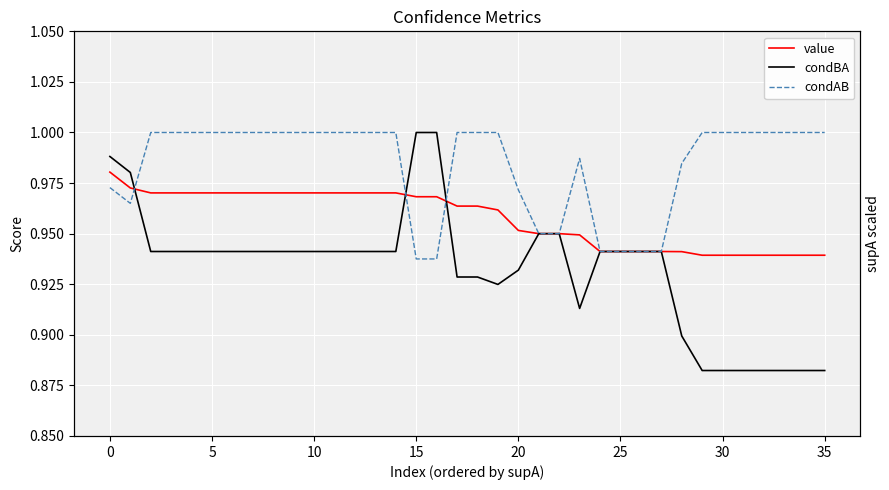

What is the label of the 18th point from the right?

18